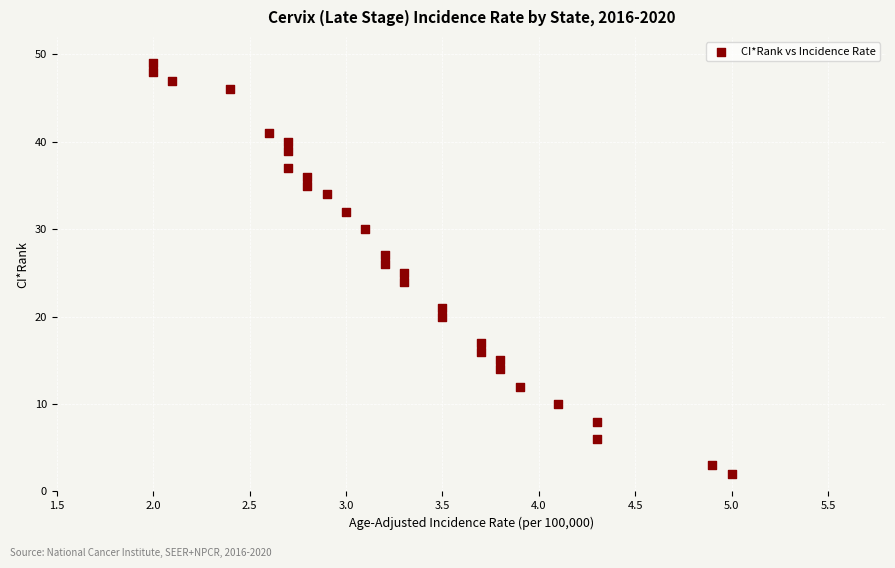

What is the range of Y values (max minus min)?

47